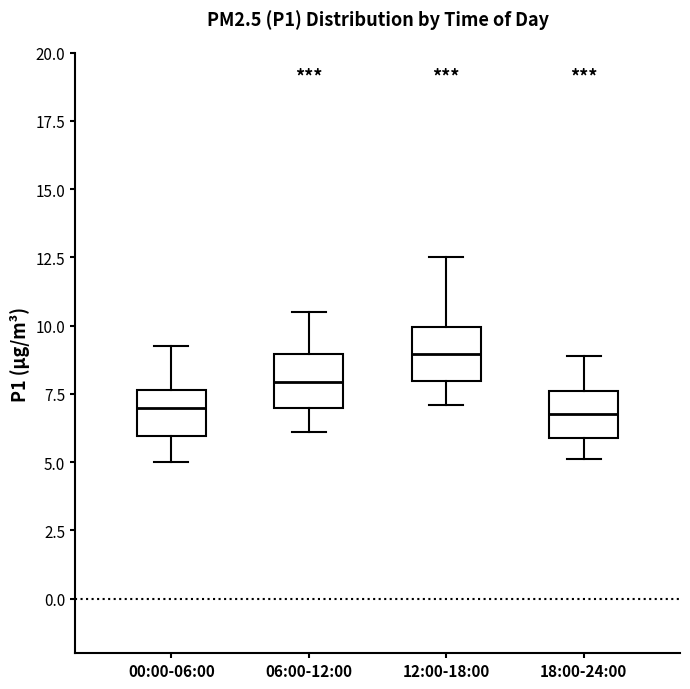

Reading left to right, read every box against the y-axis: the position of its median line, the range the box covers, and the ends of its whiskers. The values are not printed on the chart, so give them approximately, as read against the axis.

00:00-06:00: median 7.0, box 6.0 to 7.5, whiskers 5.0 to 9.5
06:00-12:00: median 8.0, box 7.0 to 9.0, whiskers 6.0 to 10.5
12:00-18:00: median 9.0, box 8.0 to 10.0, whiskers 7.0 to 12.5
18:00-24:00: median 7.0, box 6.0 to 7.5, whiskers 5.0 to 9.0